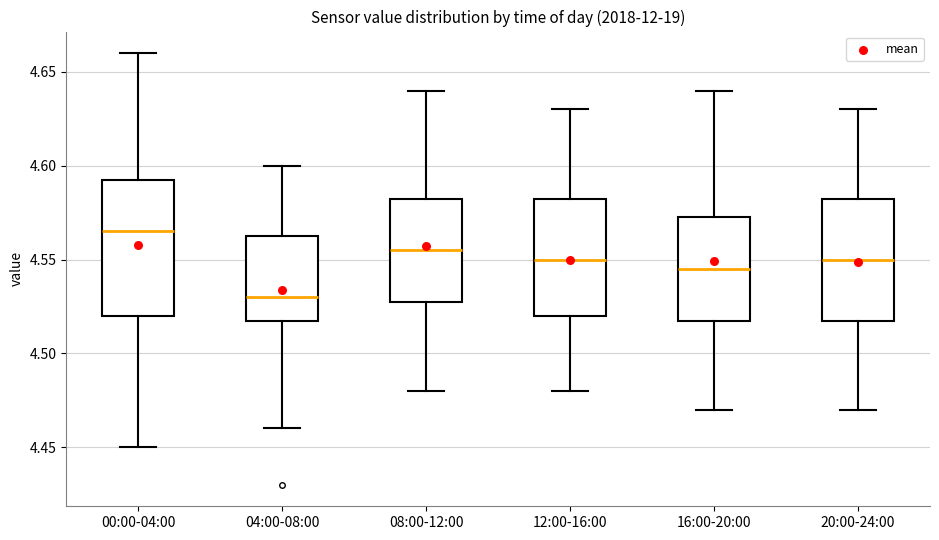

Which box is the tallest, from its lower edge to its upper edge?

00:00-04:00